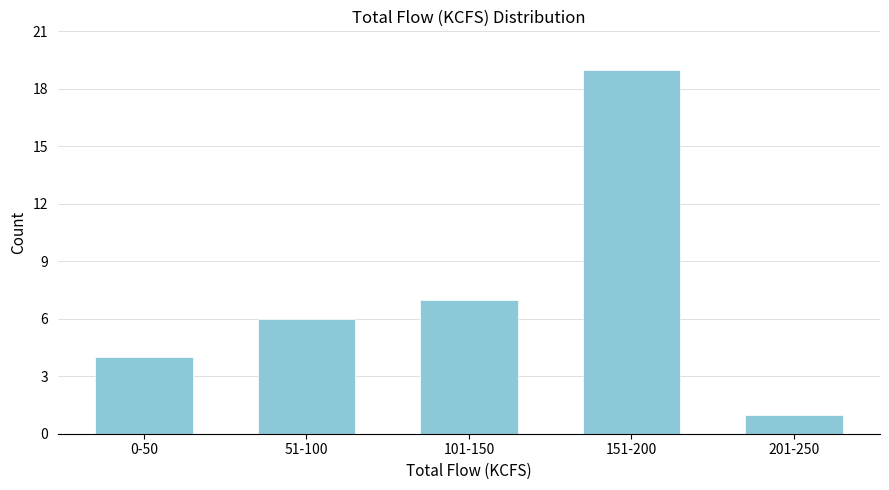

Reading left to right, what are all the values shown in this chart?

0-50=4	51-100=6	101-150=7	151-200=19	201-250=1